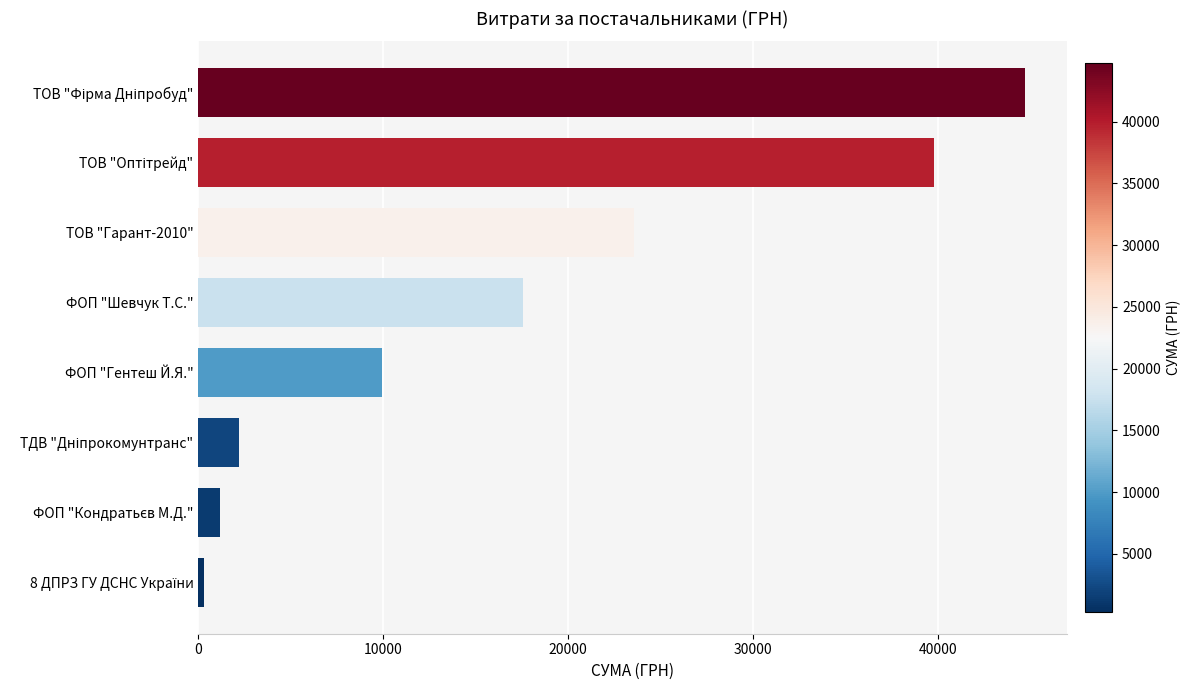

What is the difference between the maximum and minimum values?

44409.0